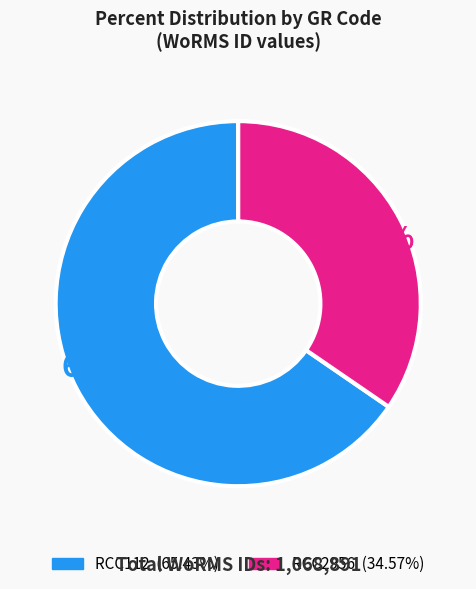

Is RCC2956 the majority of the pie?

No